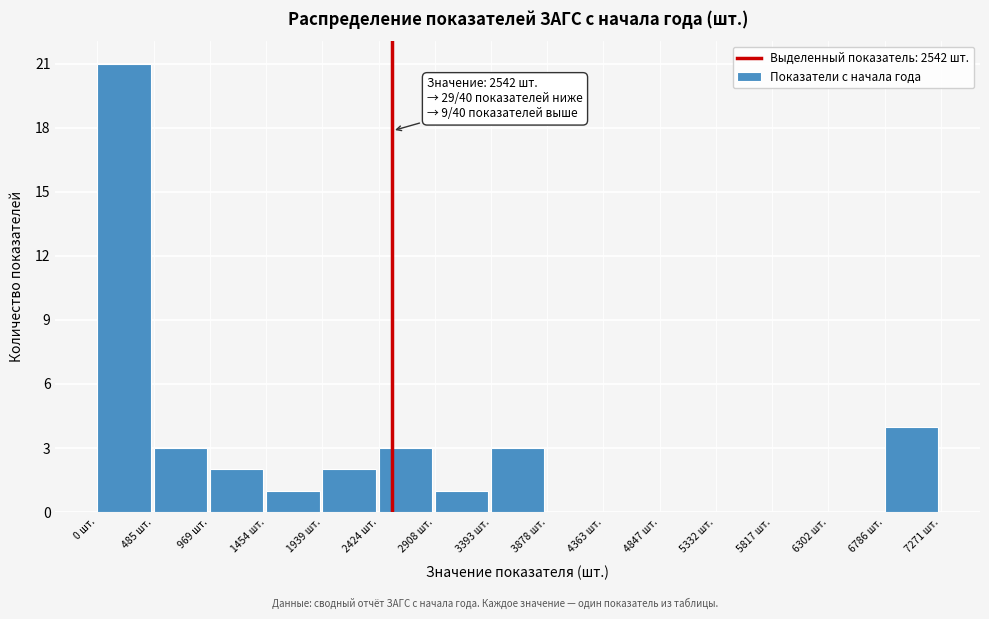

Over which range of the x-axis is the bar tallest?

0 to 500